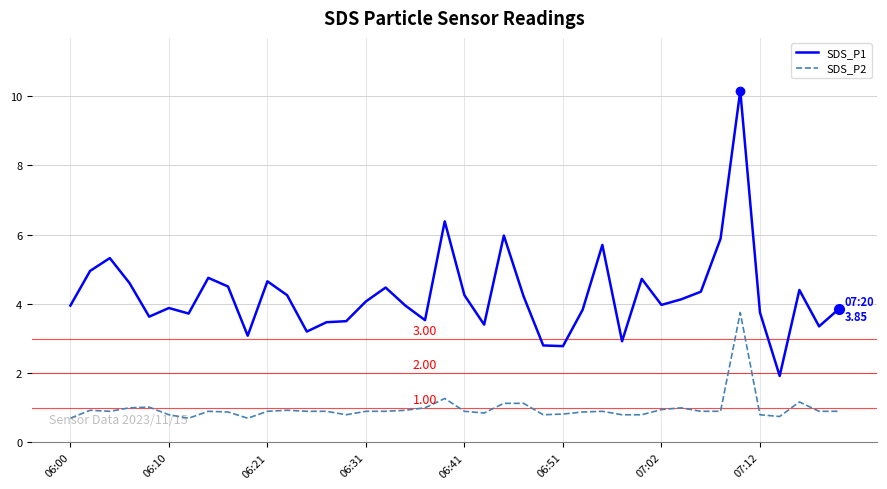

Rank the series by their maximum value, from highest to lowest.

SDS_P1, SDS_P2